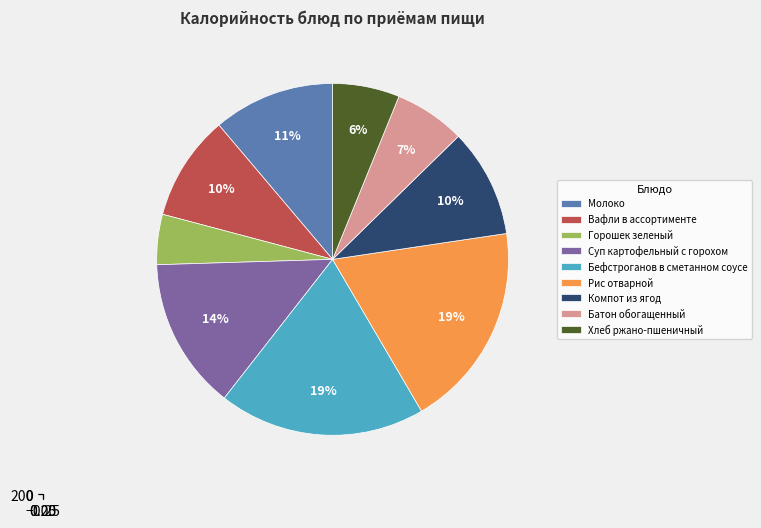

Count the number of slices in the pie.

9